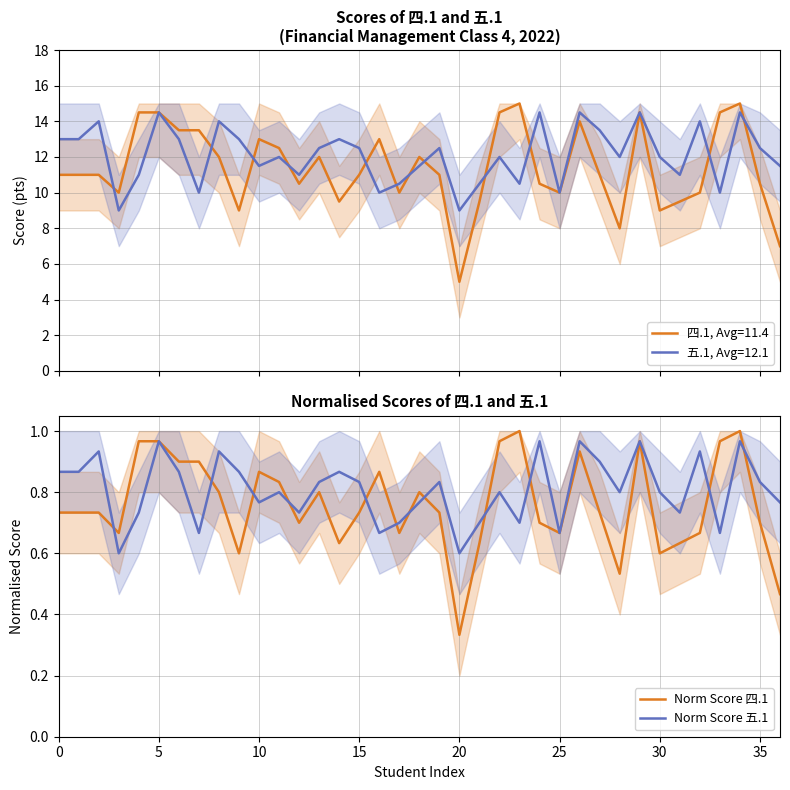

How many data points does each series have?

37